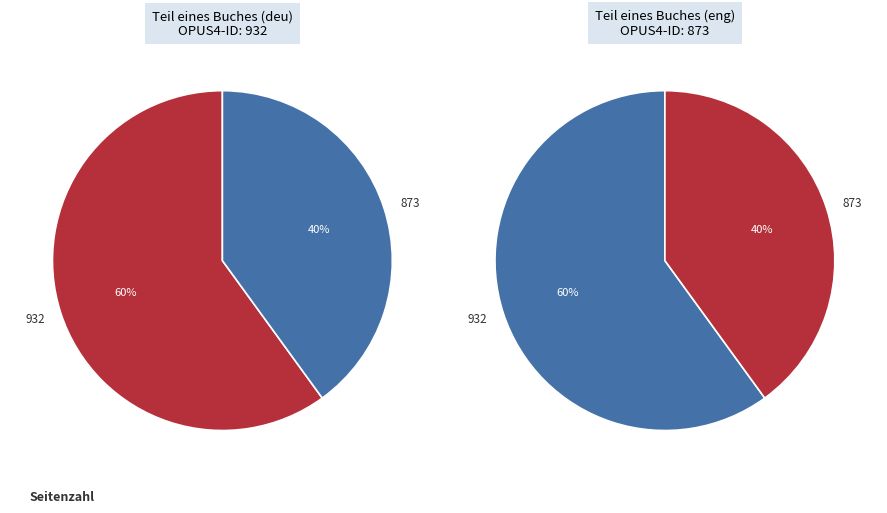

How much of the chart is everything except 873?

60.0%